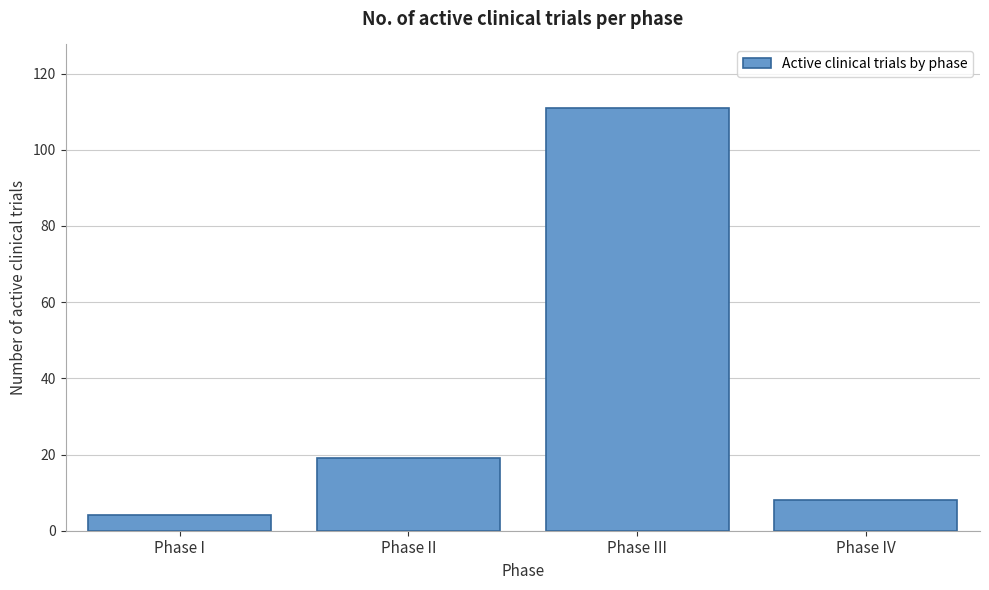

Reading left to right, extract all data points from this chart.

4	19	111	8